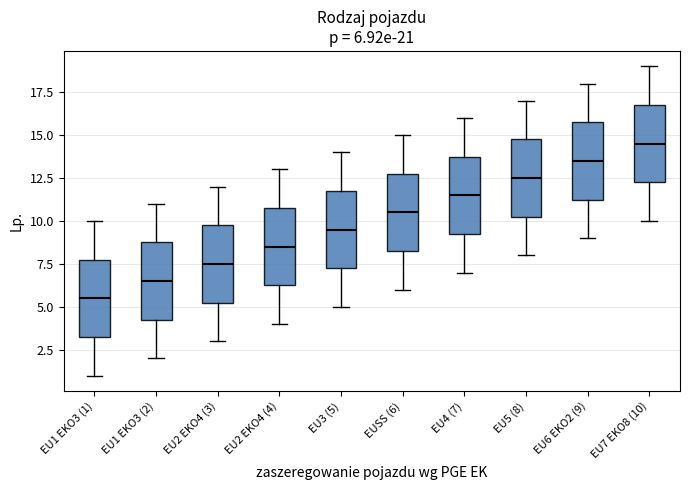

Which box has the lowest median line?

EU1 EKO3 (1)